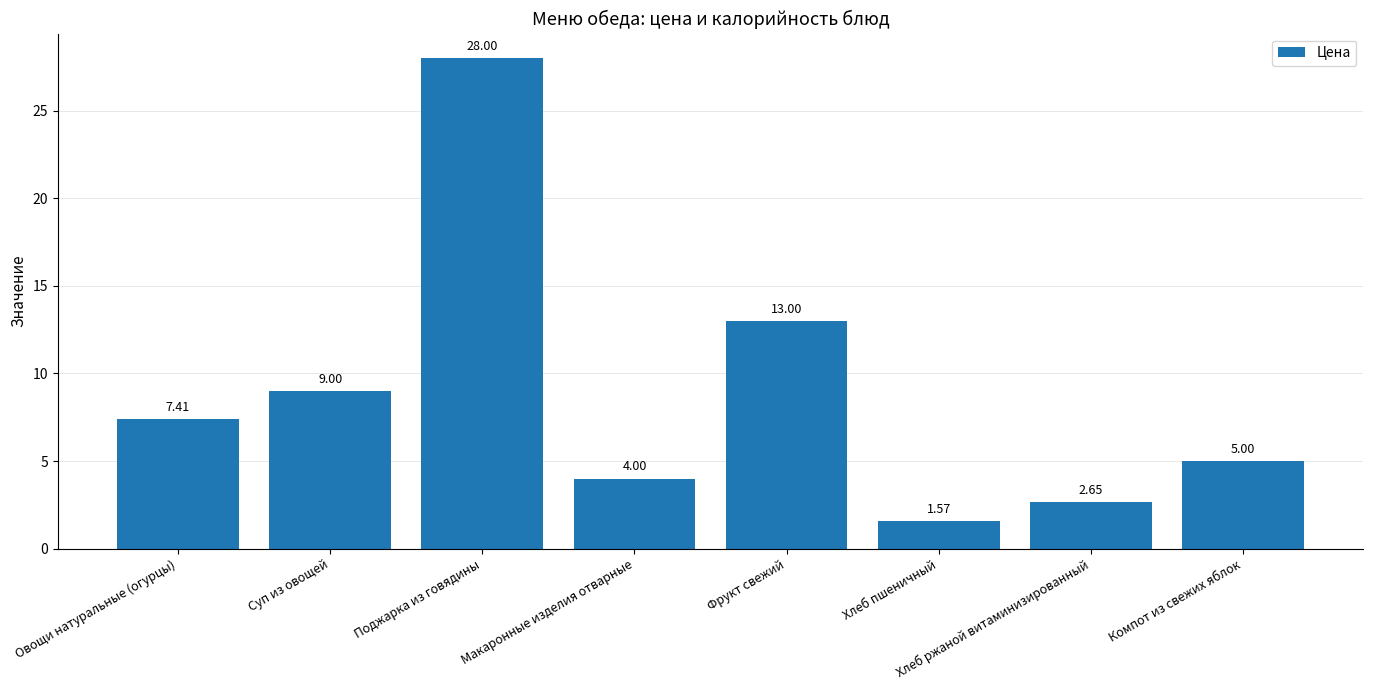

Which category has the lowest value across all series?

Хлеб пшеничный